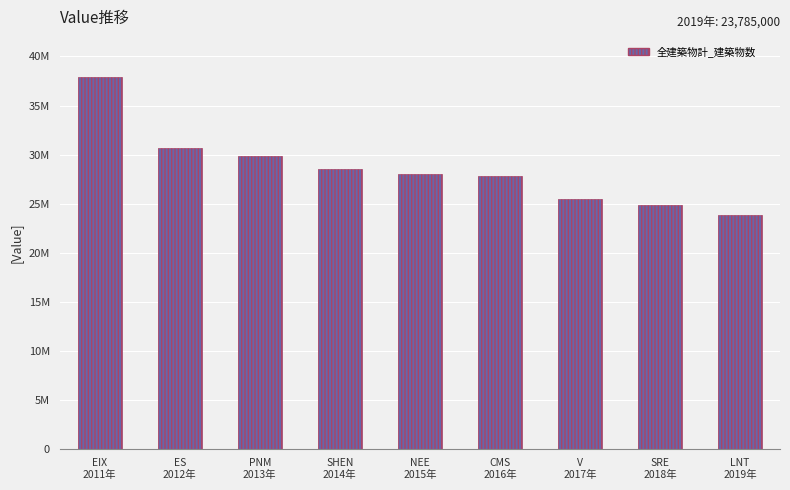

Read the value at PNM
2013年, to the nearest 100.

29838000